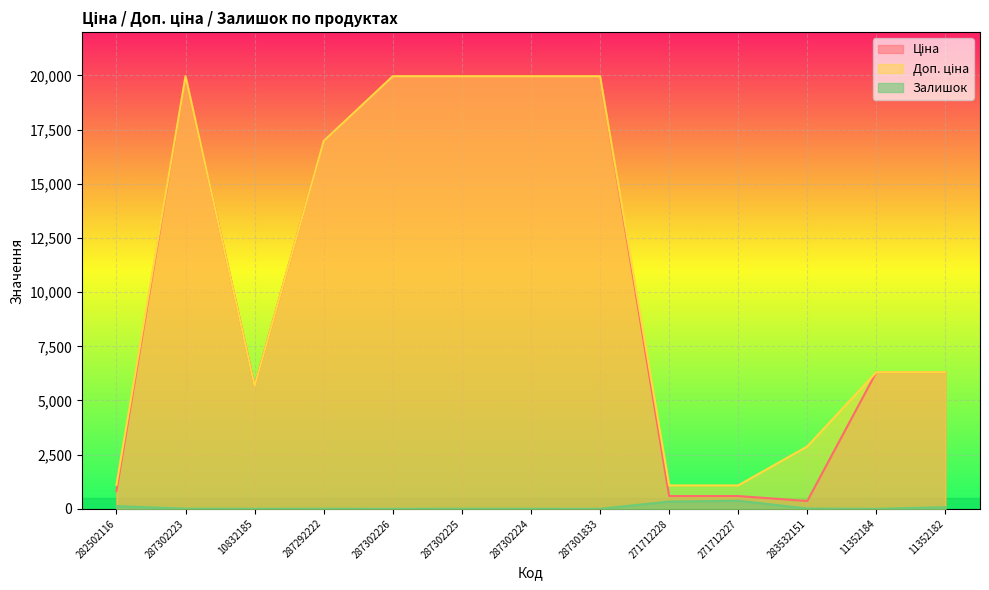

Reading right to left, list all the values displayed in this chart.

Ціна: 11352182=6308.8	11352184=6308.8	283532151=359.9	271712227=589.9	271712228=589.9	287301833=19964.2	287302224=19964.2	287302225=19964.2	287302226=19964.2	287292222=16976.3	10832185=5673.8	287302223=19964.2	282502116=818.5
Доп. ціна: 11352182=6308.8	11352184=6308.8	283532151=2878.8	271712227=1081.7	271712228=1081.7	287301833=19964.2	287302224=19964.2	287302225=19964.2	287302226=19964.2	287292222=16976.3	10832185=5673.8	287302223=19964.2	282502116=1109.2
Залишок: 11352182=74.0	11352184=0.0	283532151=15.0	271712227=373.0	271712228=333.0	287301833=0.0	287302224=3.0	287302225=5.0	287302226=0.0	287292222=4.0	10832185=2.0	287302223=7.0	282502116=125.0